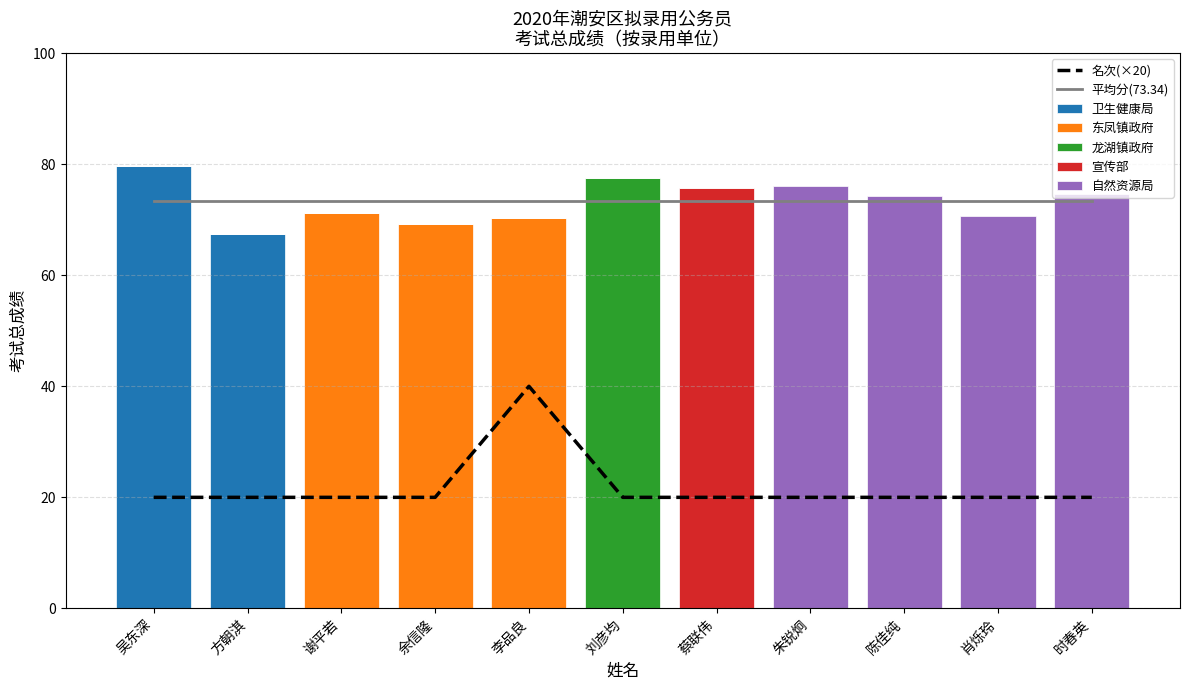

The value at 蔡联伟 is 13. True or false?

False